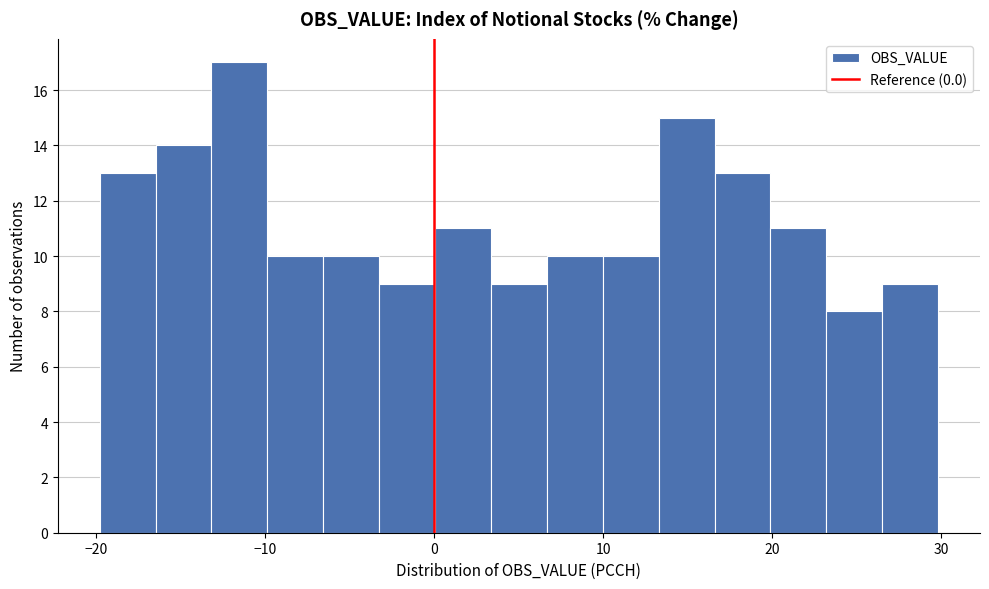

Read against the x-axis, roughly where is the centre of the tallest bar?

-12